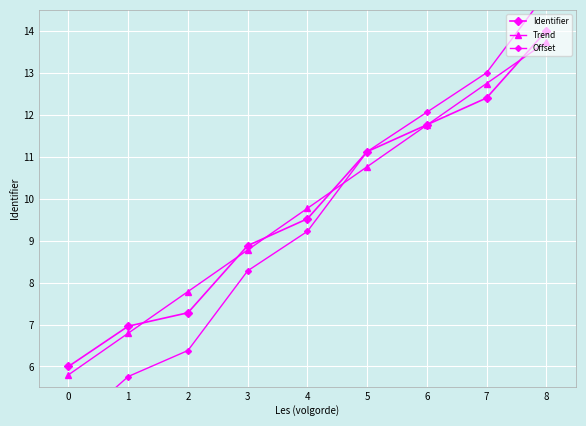

Is it true that Offset equals 12.1 at 6?

True